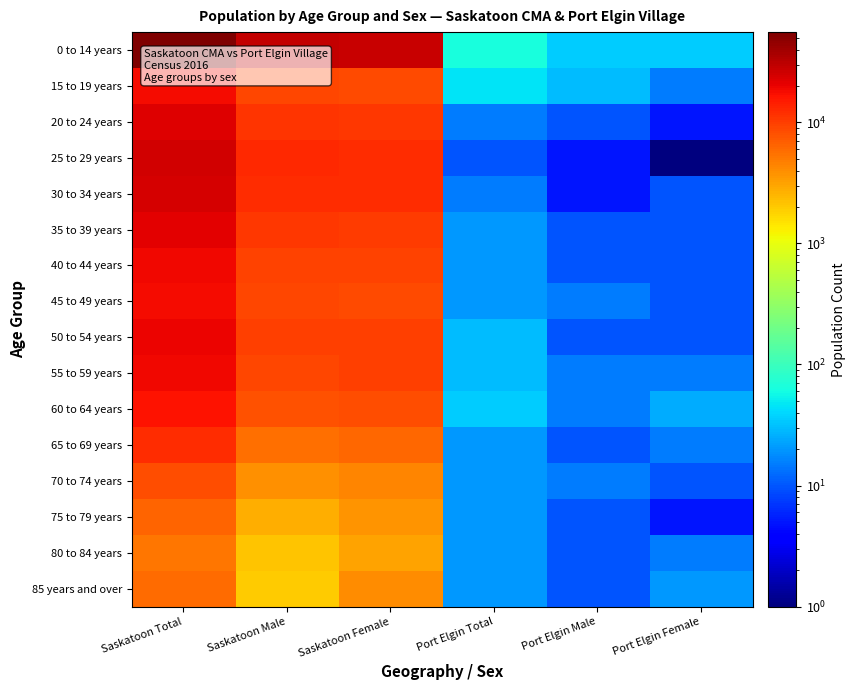

Count the number of categories in the chart.

6